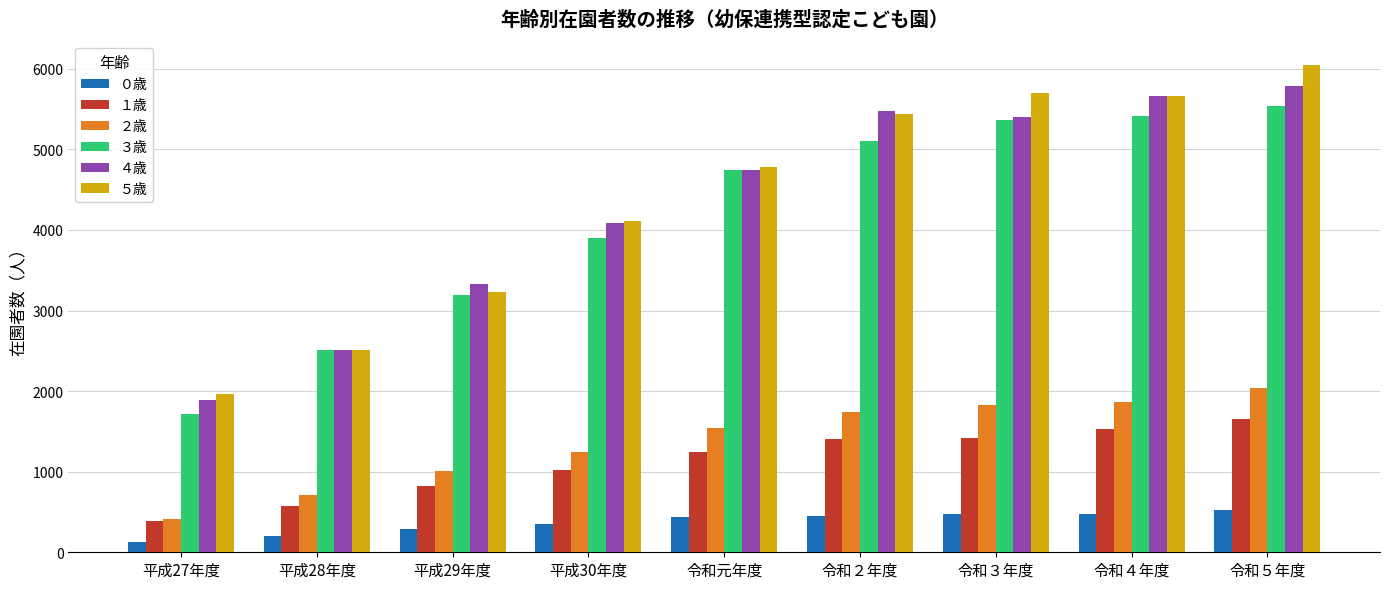

What is the greatest value displayed?

6042